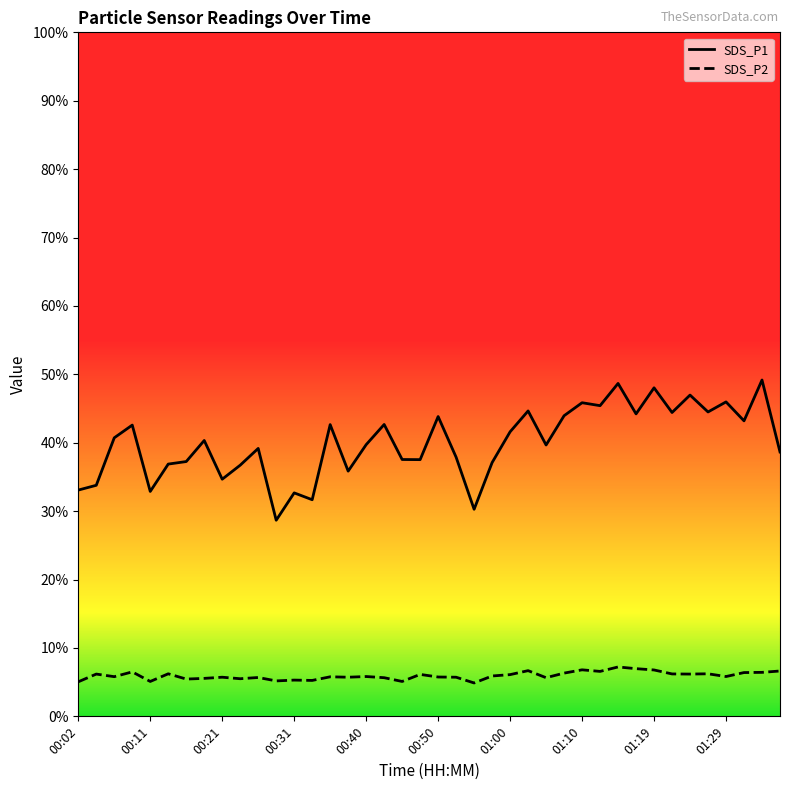

What is the minimum value shown in the chart?

4.9